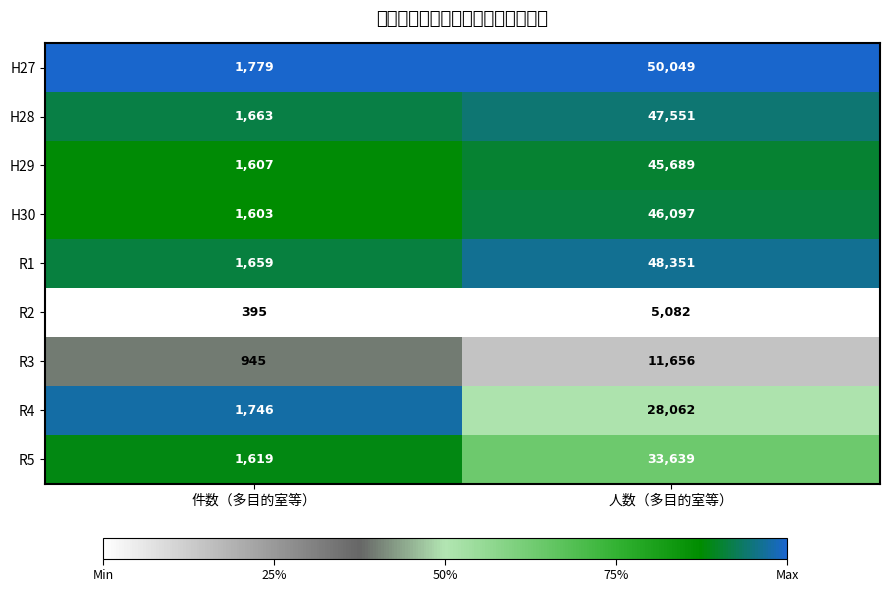

What is the greatest value displayed?

50049